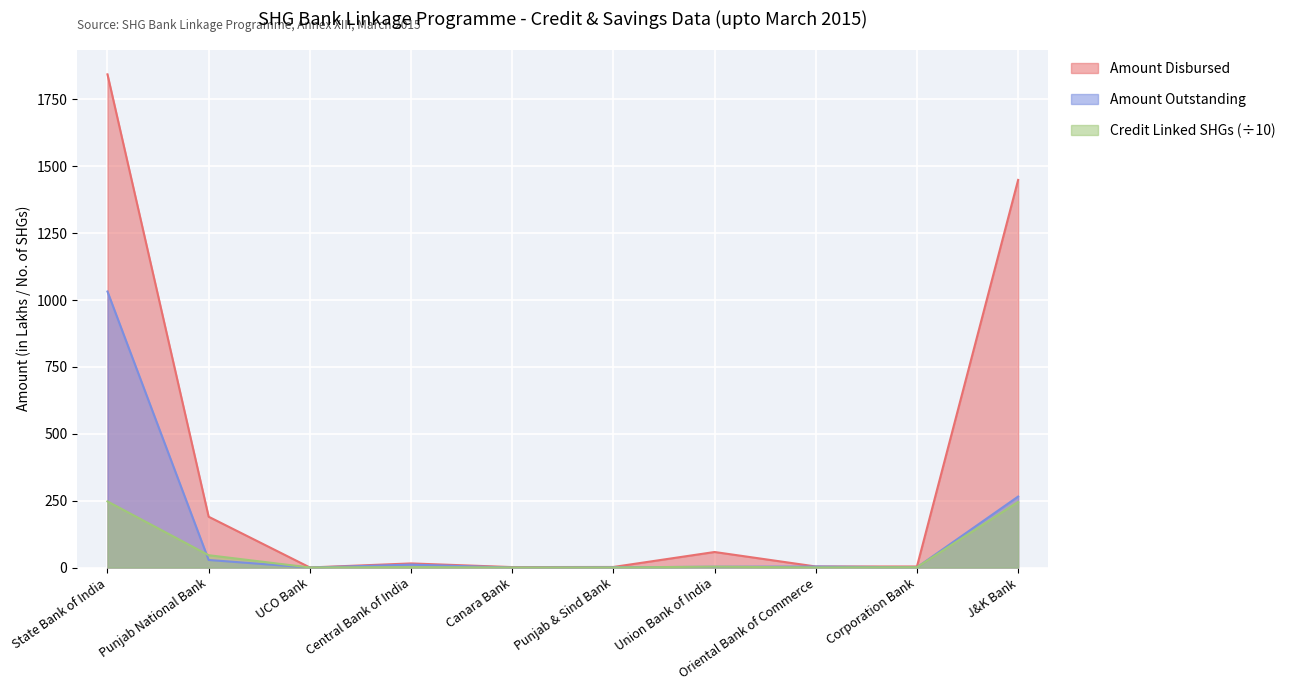

What is the value of the Amount Disbursed point at the 7th from the left?

58.2